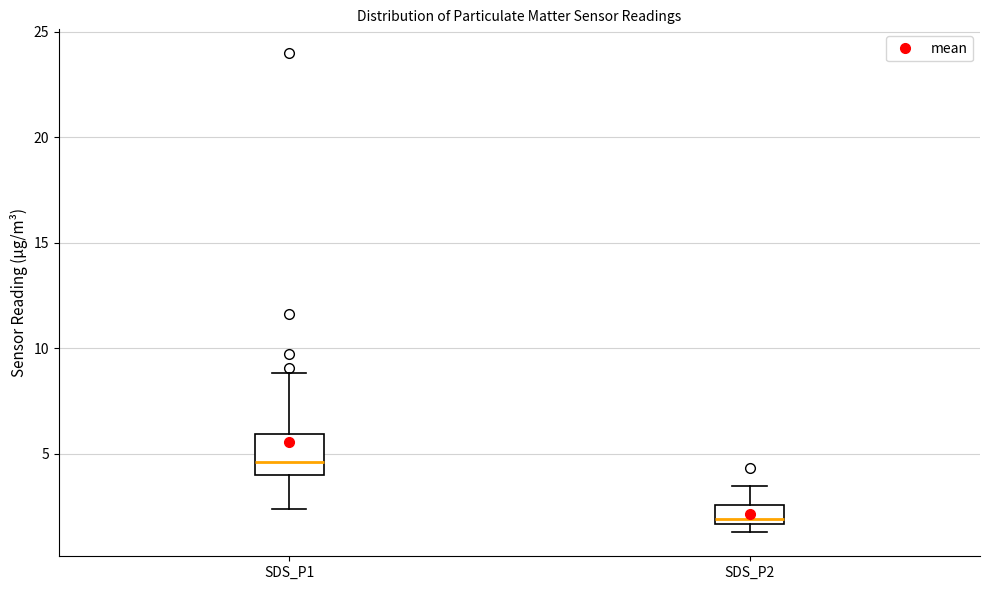

Comparing the boxes themselves (not the whiskers), which one is the tallest?

SDS_P1